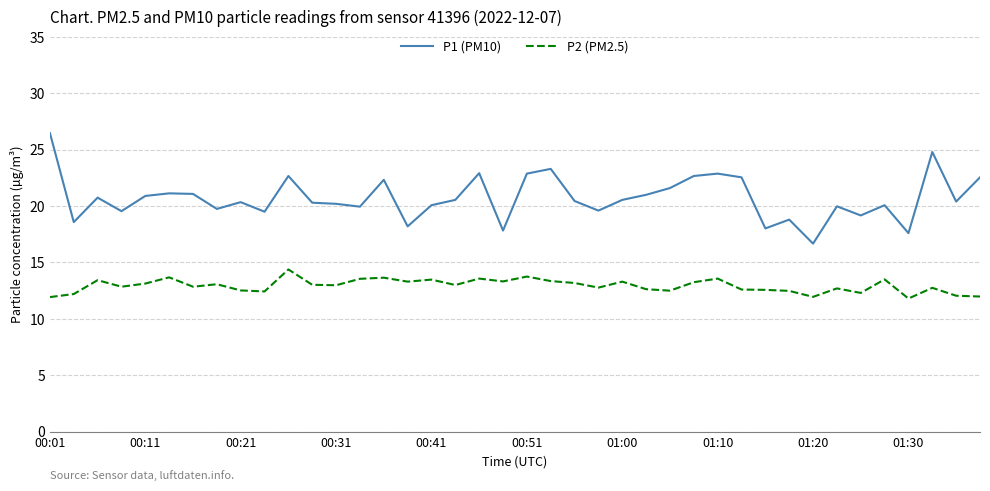

What is the sum of all P2 (PM2.5) values?

517.3